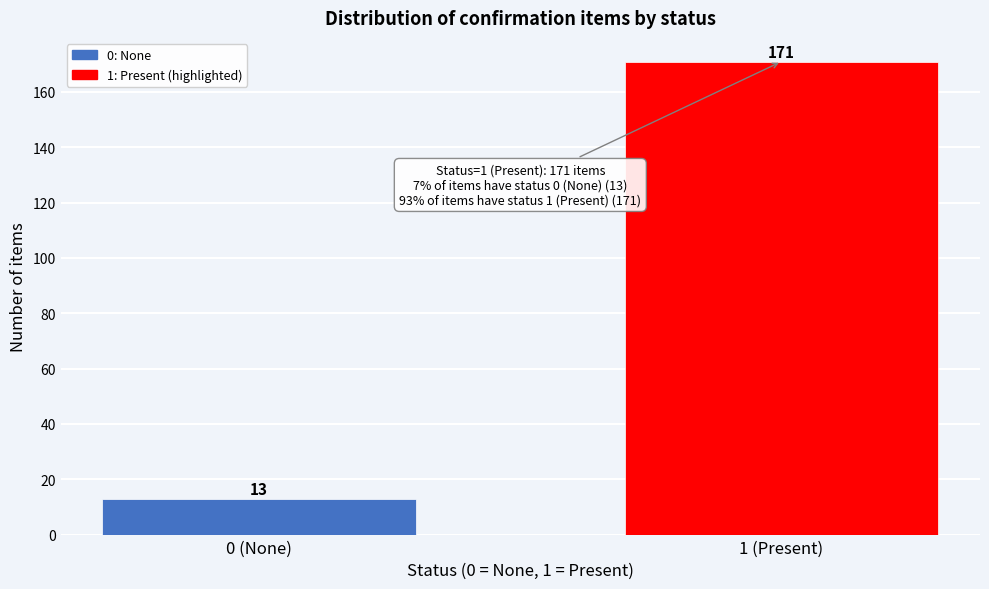

Reading left to right, list all the values displayed in this chart.

0 (None)=13	1 (Present)=171